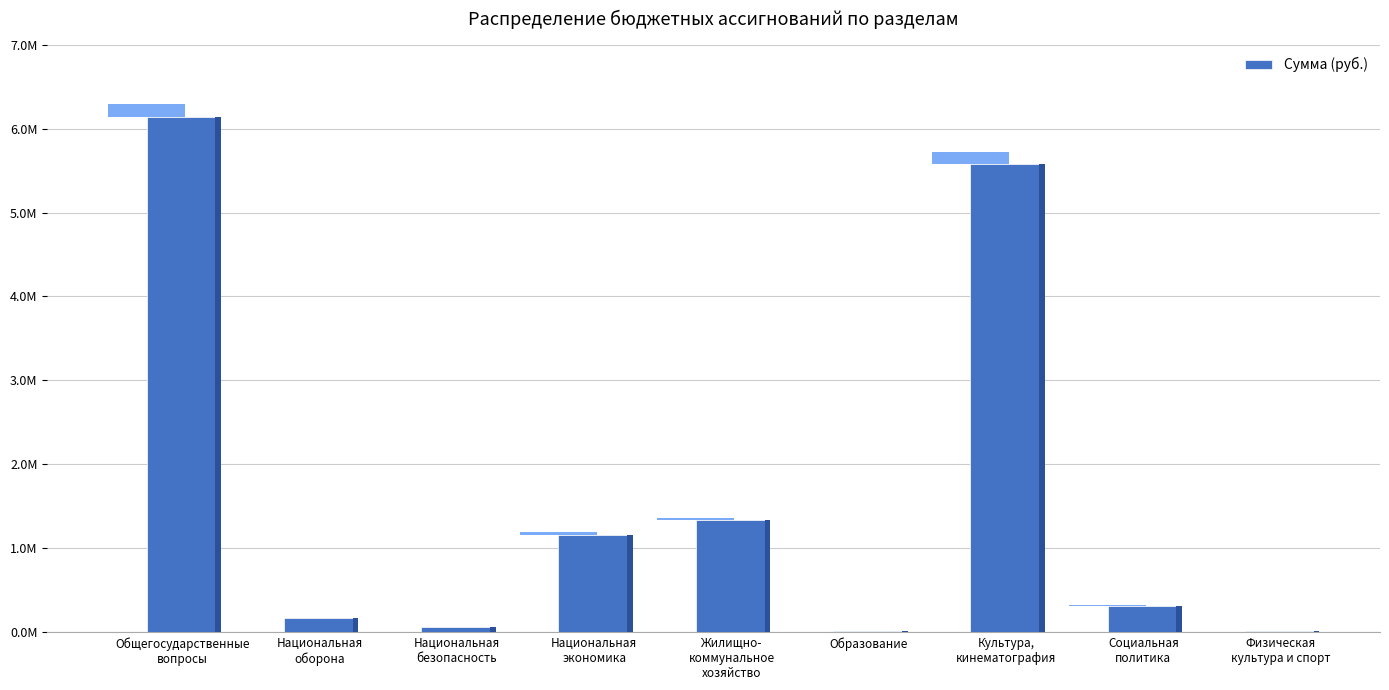

At which category does the chart reach its peak across all series?

Общегосударственные
вопросы